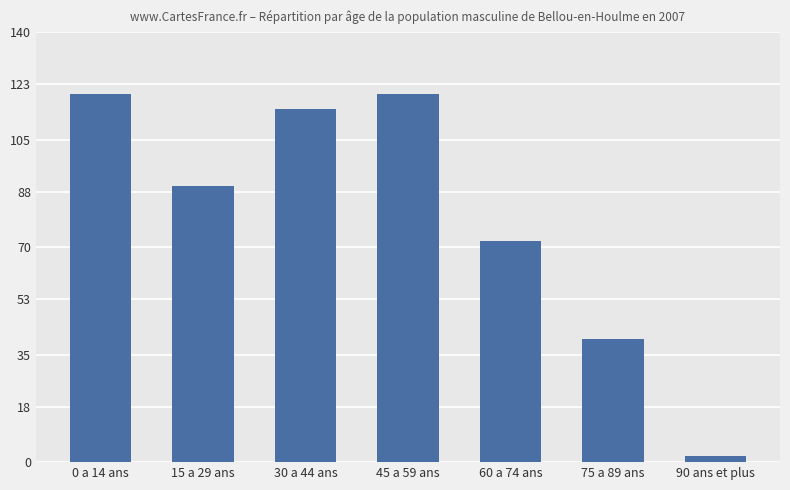

Reading right to left, list all the values displayed in this chart.

90 ans et plus=2	75 a 89 ans=40	60 a 74 ans=72	45 a 59 ans=120	30 a 44 ans=115	15 a 29 ans=90	0 a 14 ans=120